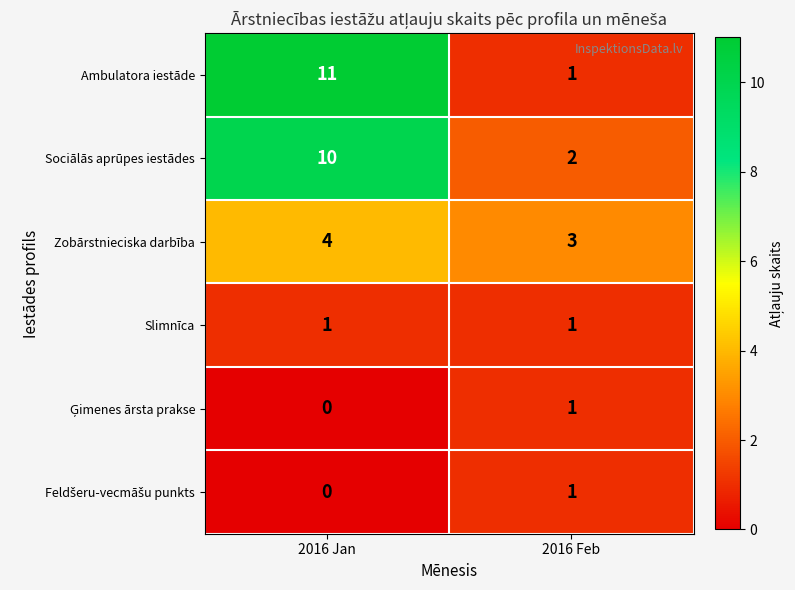

What is the difference between the Sociālās aprūpes iestādes values at 2016 Feb and 2016 Jan?

8